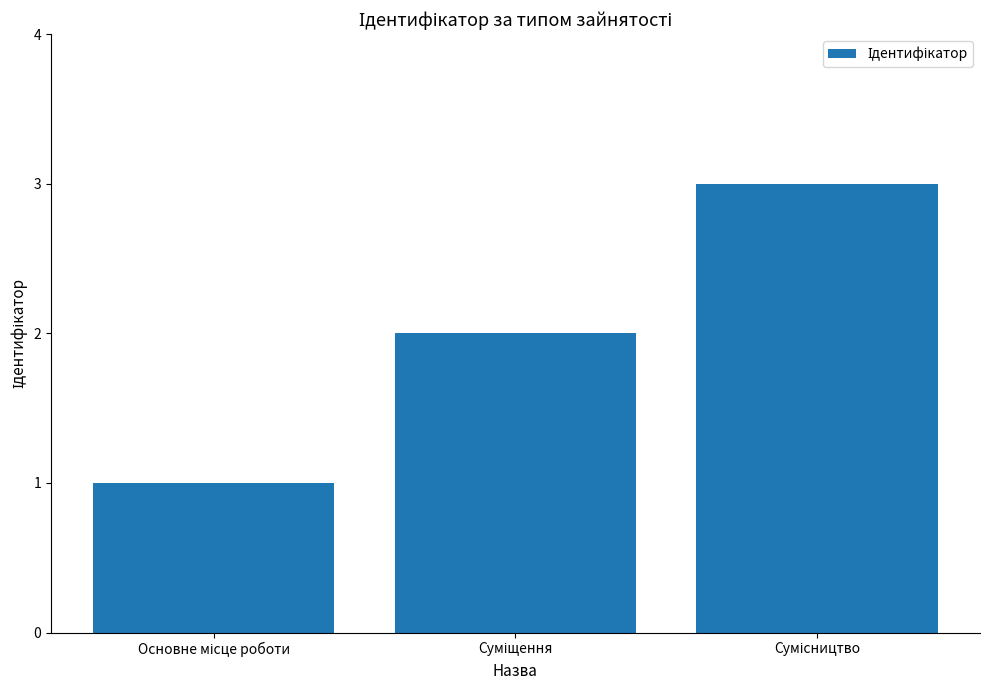

What is the sum of all values?

6